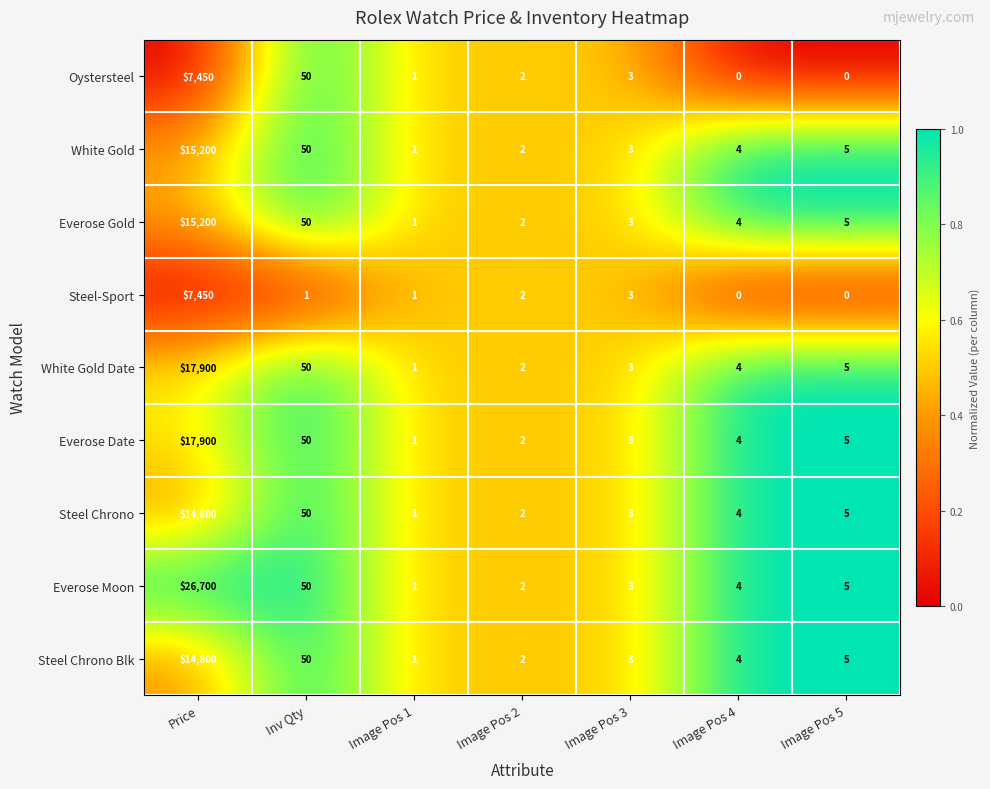

The value of Everose Gold at Inv Qty is 50. True or false?

True